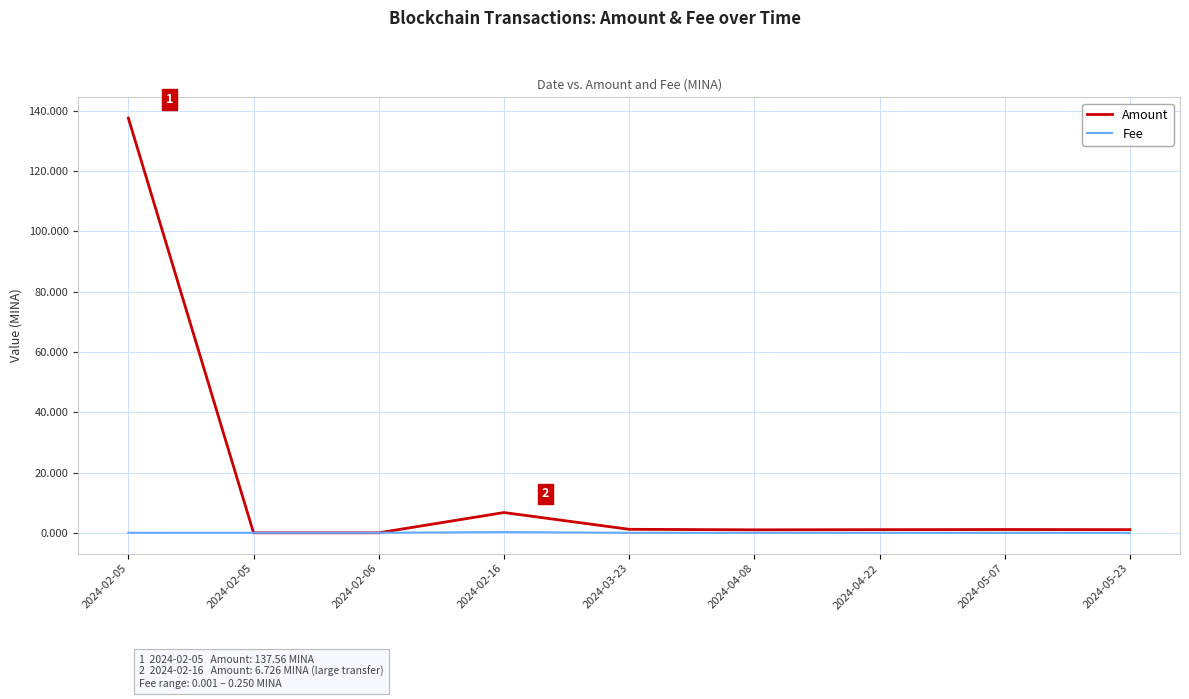

What is the label of the 9th point from the right?

2024-02-05